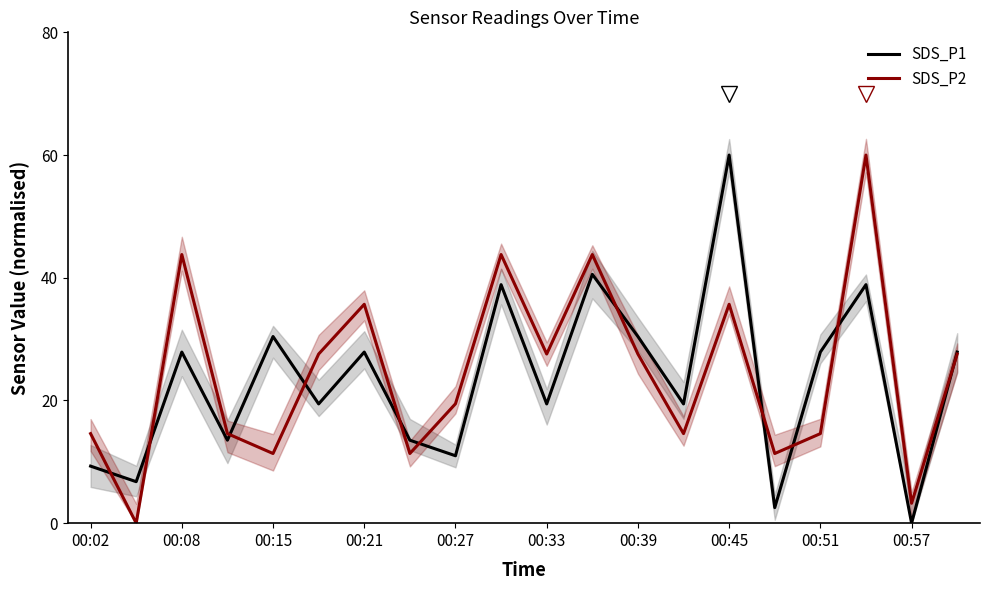

At how many categories does at least one series exceed 51?

2